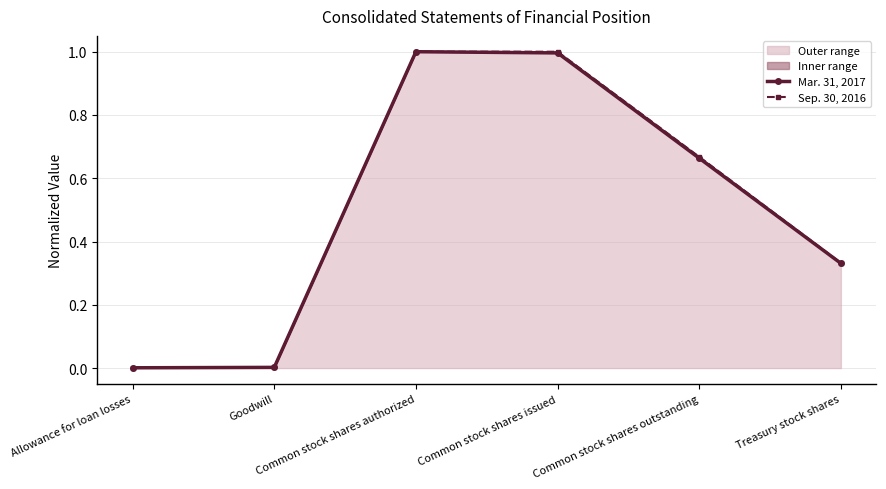

How many times do Mar. 31, 2017 and Sep. 30, 2016 cross each other?

1